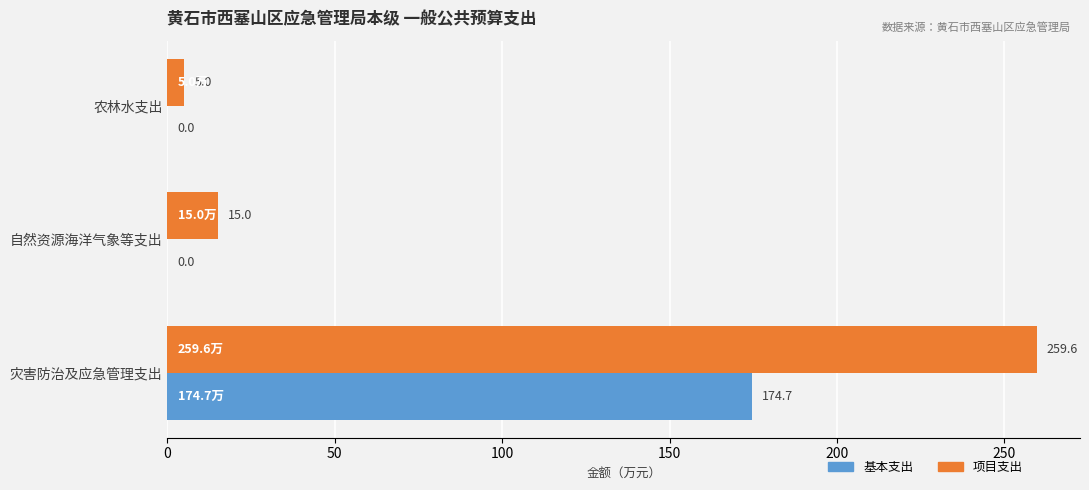

Which series changed the most between 自然资源海洋气象等支出 and 灾害防治及应急管理支出?

项目支出